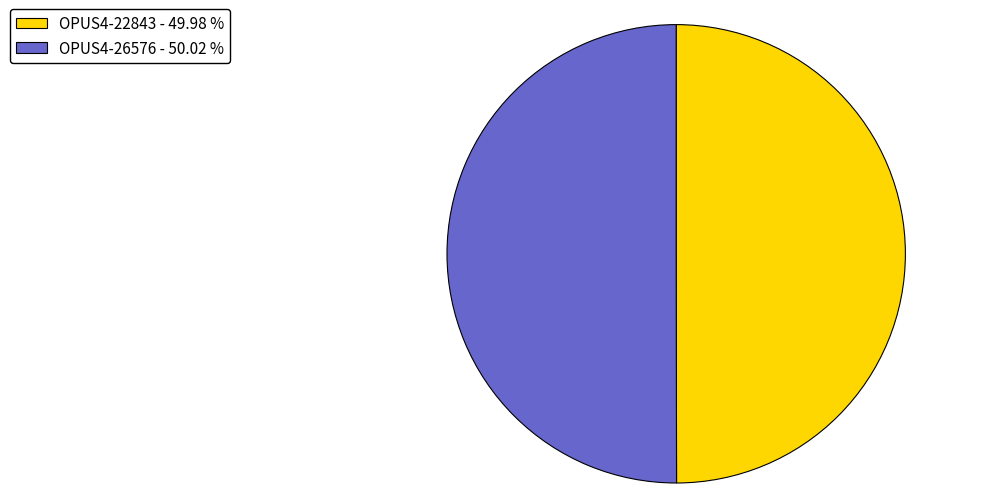

Do OPUS4-22843 - 49.98 % and OPUS4-26576 - 50.02 % together represent more than half of the pie?

Yes